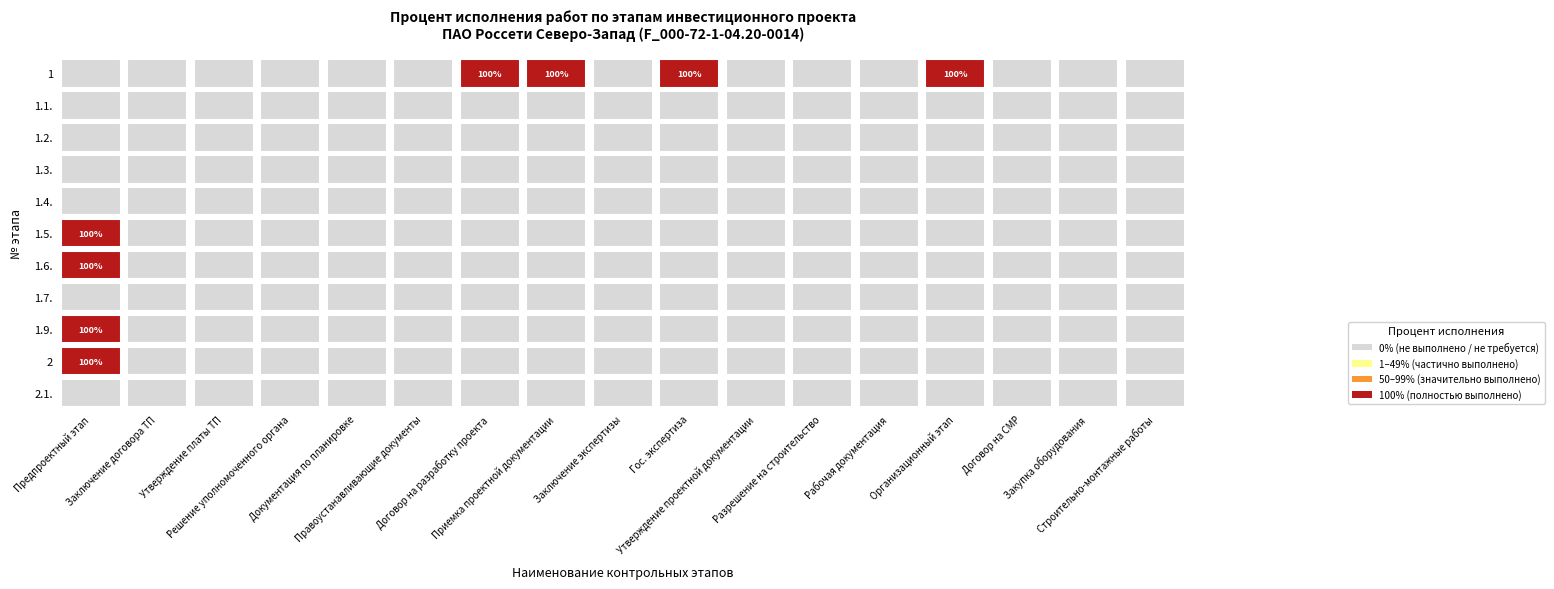

Between 4 and 14, which series saw the biggest shift?

1